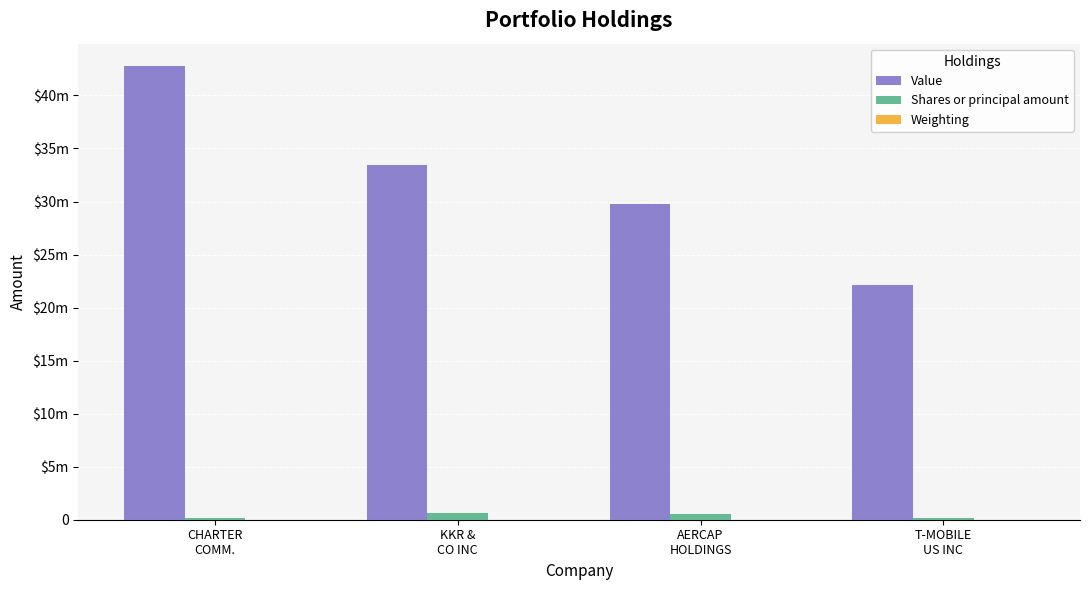

The Weighting series shows 14.6 at KKR &
CO INC. True or false?

True